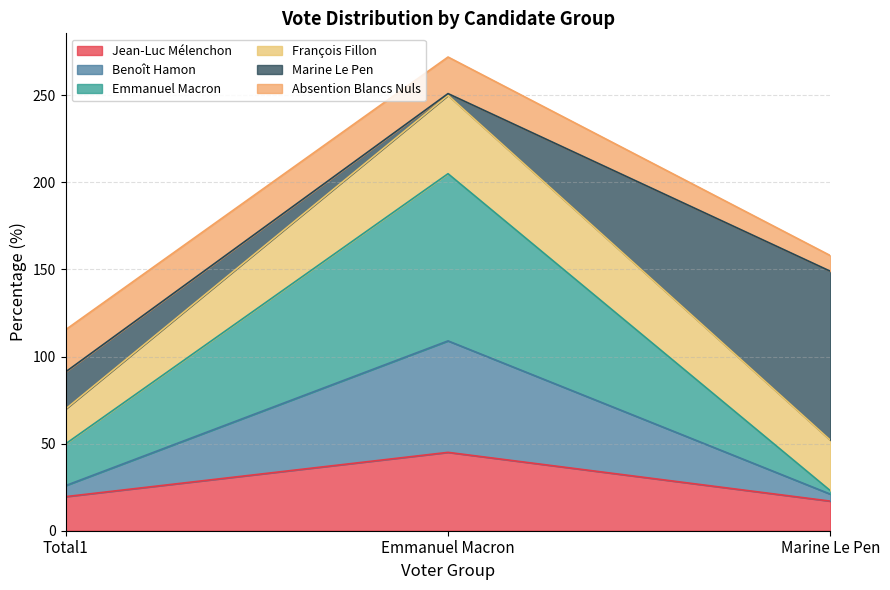

What position from the right is Marine Le Pen?

1